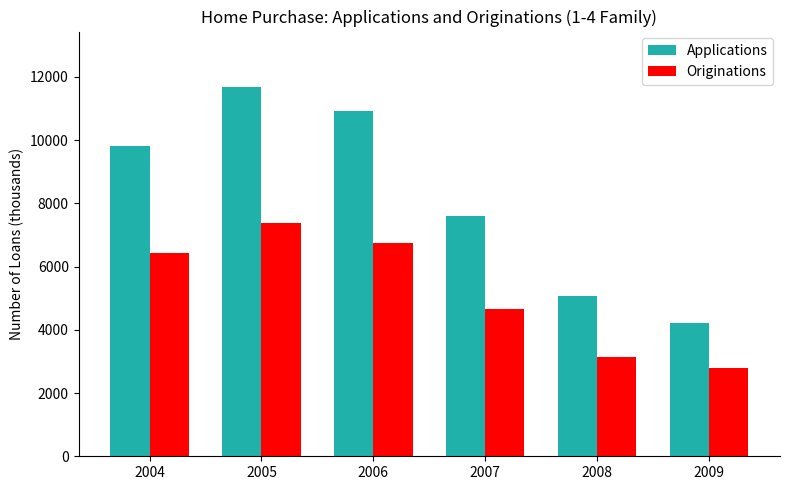

What is the difference between the highest and lowest values at 2005?

4294.0